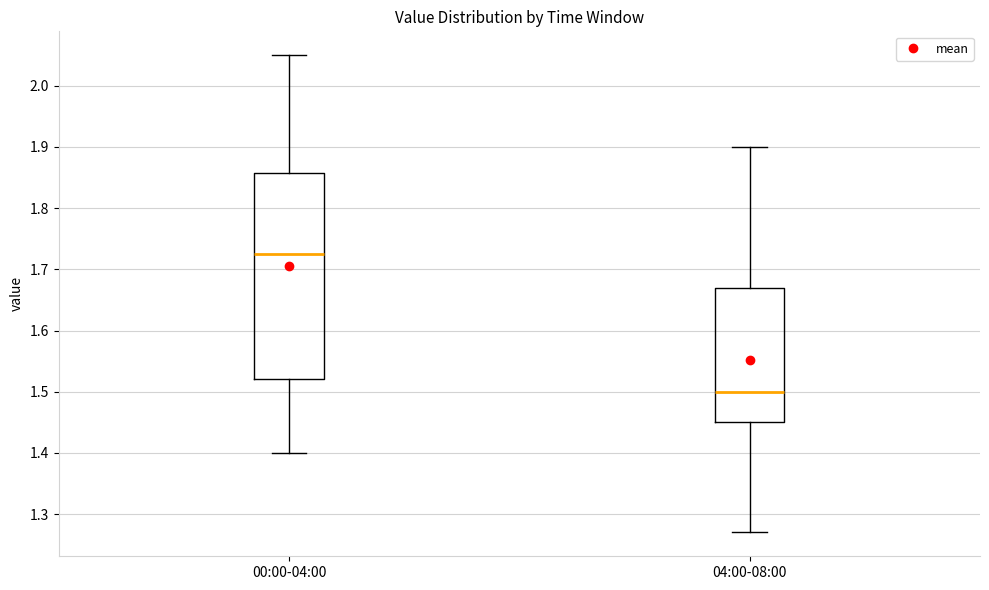

Which box's median line is the highest?

00:00-04:00